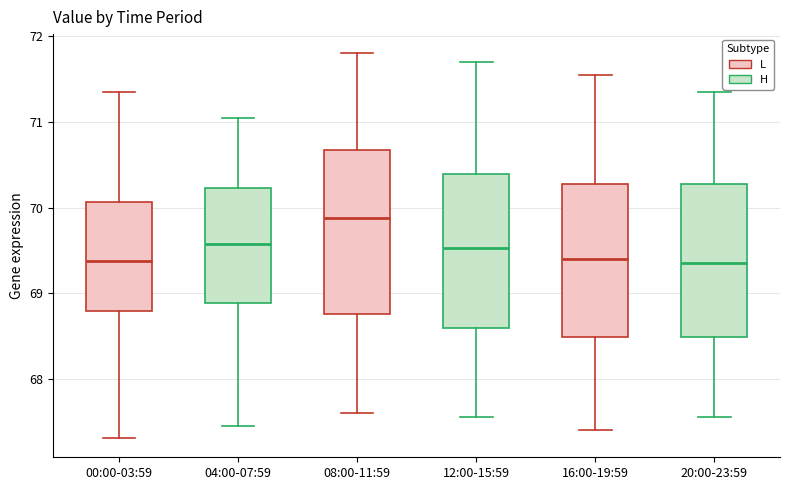

Reading left to right, transcribe this box plot: for each box, give where its median line is, the range the box spans, and where its two whiskers end, as read against the y-axis. The values are not printed on the chart, so give them approximately, as read against the axis.

00:00-03:59: median 69.4, box 68.8 to 70.1, whiskers 67.3 to 71.4
04:00-07:59: median 69.6, box 68.9 to 70.2, whiskers 67.5 to 71.1
08:00-11:59: median 69.9, box 68.8 to 70.7, whiskers 67.6 to 71.8
12:00-15:59: median 69.5, box 68.6 to 70.4, whiskers 67.6 to 71.7
16:00-19:59: median 69.4, box 68.5 to 70.3, whiskers 67.4 to 71.6
20:00-23:59: median 69.4, box 68.5 to 70.3, whiskers 67.6 to 71.4